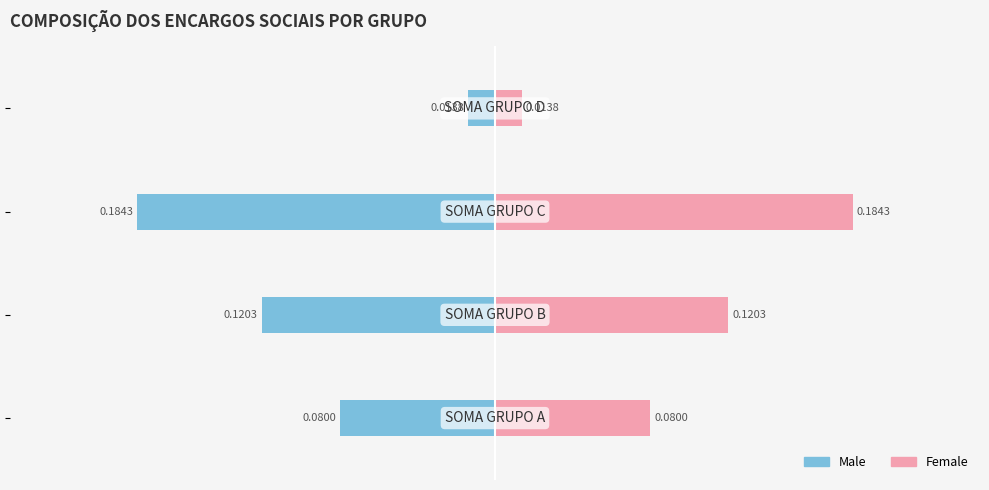

List the series in order of their overall mean, lowest first.

Male, Female